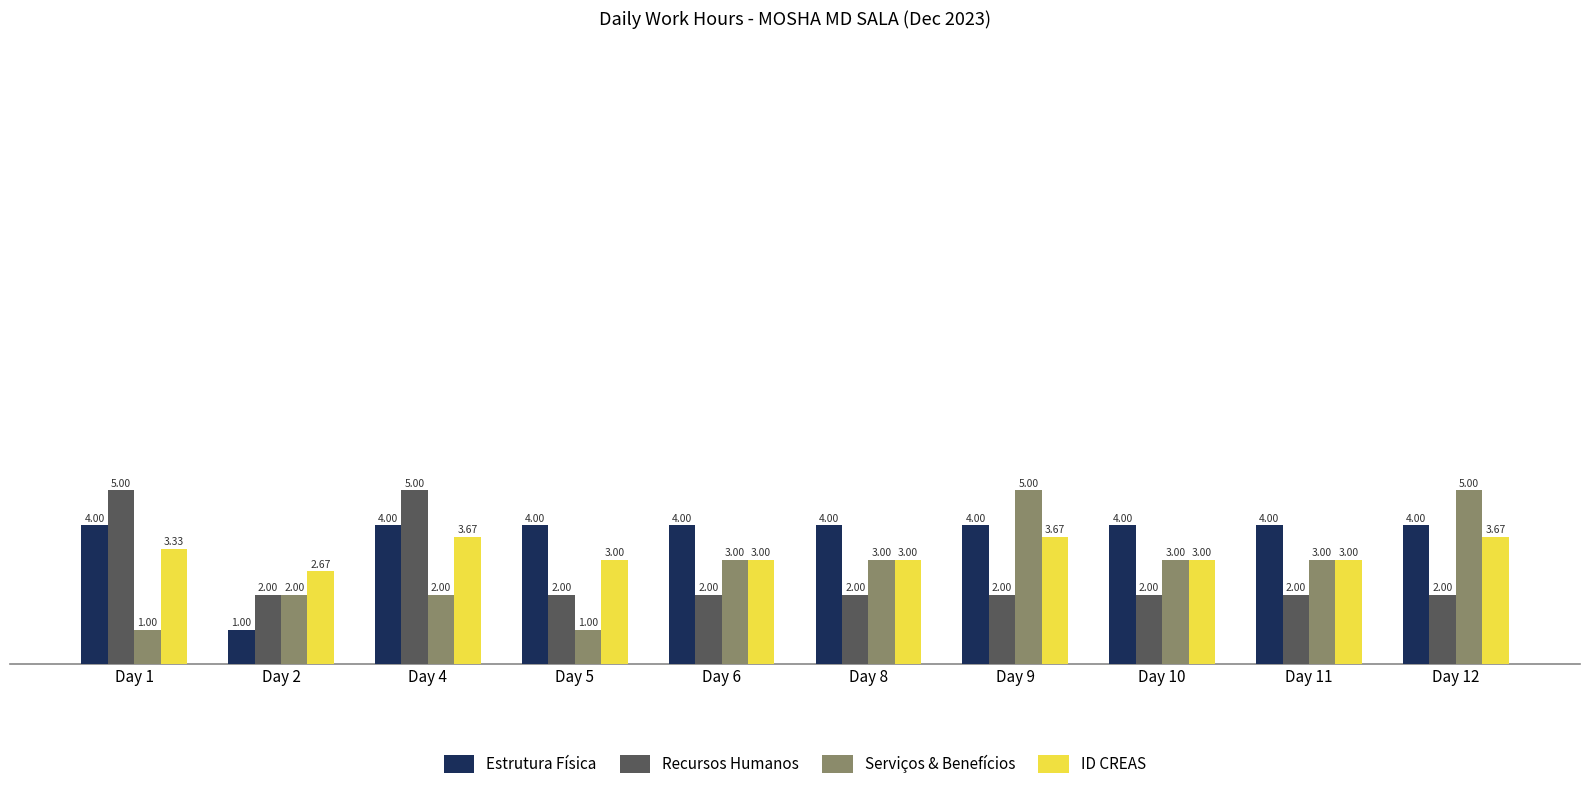

What is the maximum value shown in the chart?

5.0